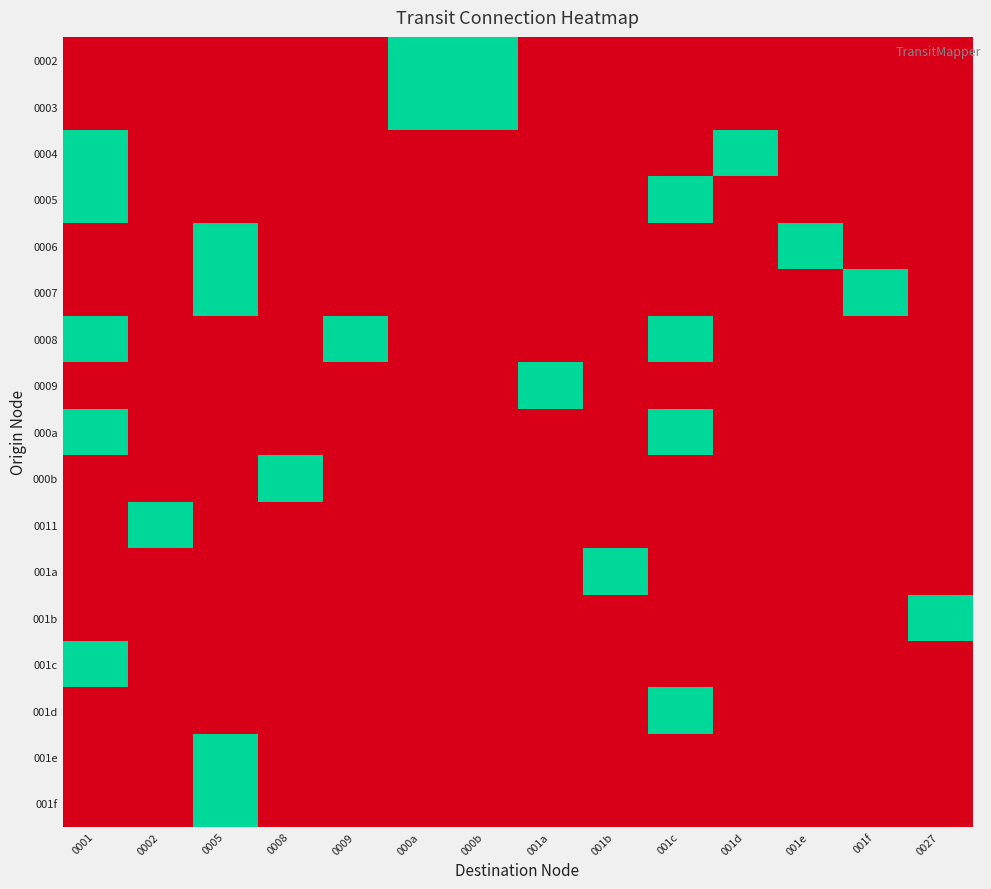

At how many categories does at least one series exceed 0?

14